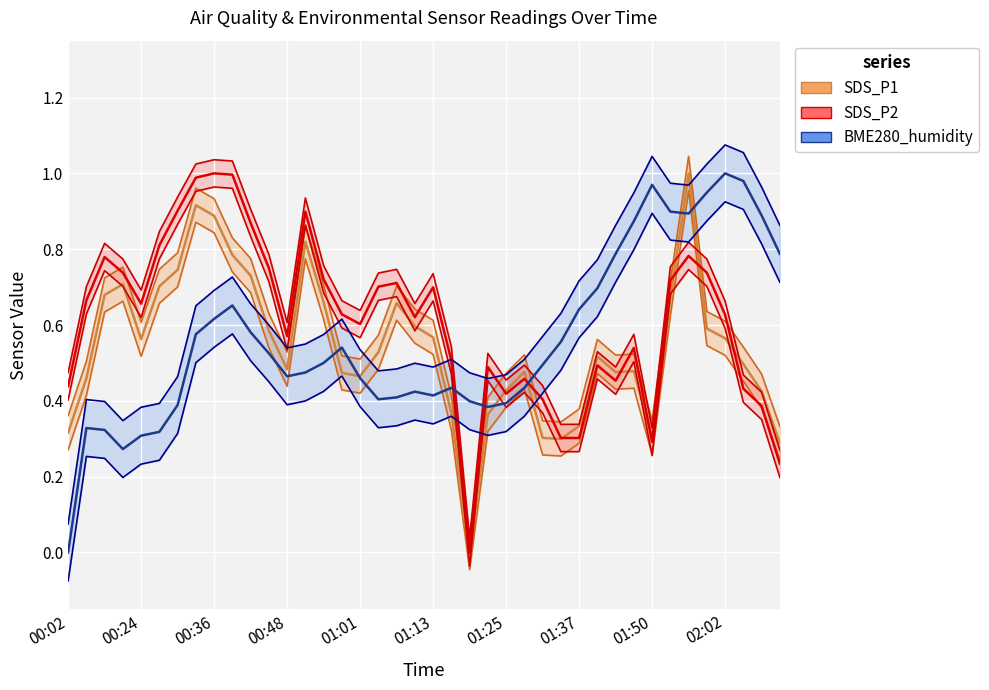

How many positive values does the SDS_P2 series have?

39